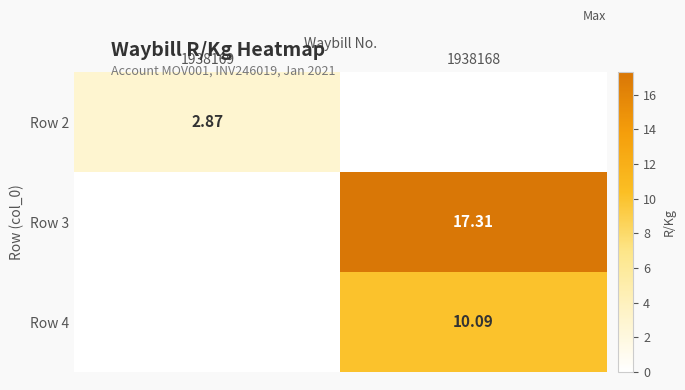

Is the value of Row 3 at 1938169 greater than the value of Row 2 at 1938169?

No